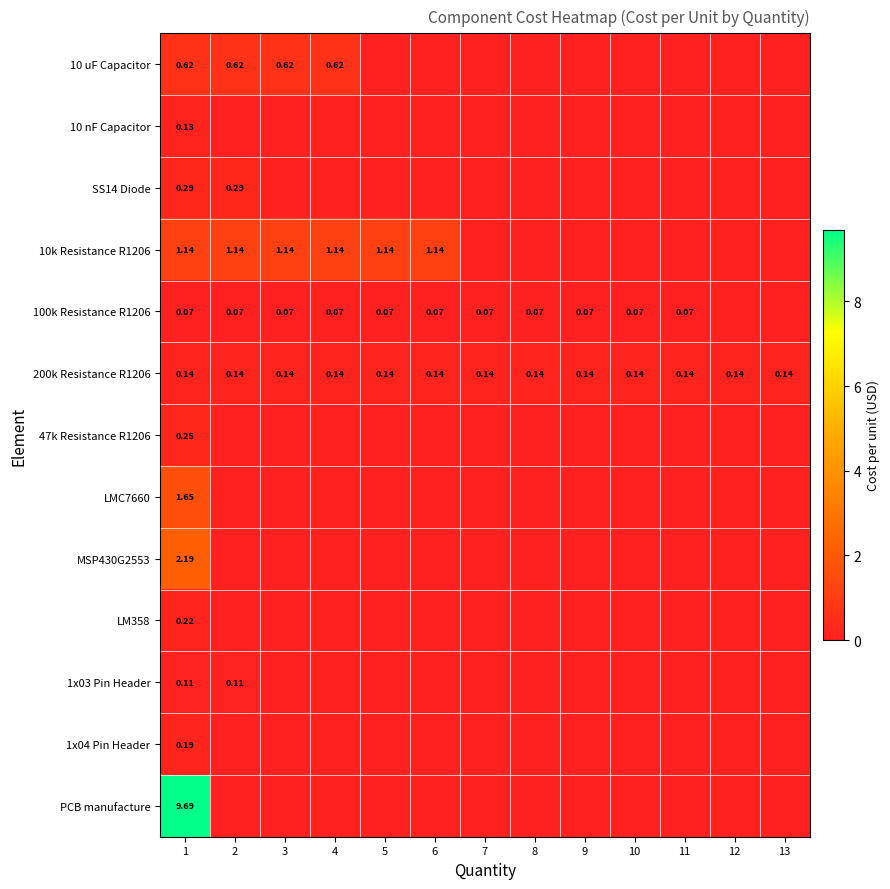

What is the difference between the highest and lowest values at 8?

0.1